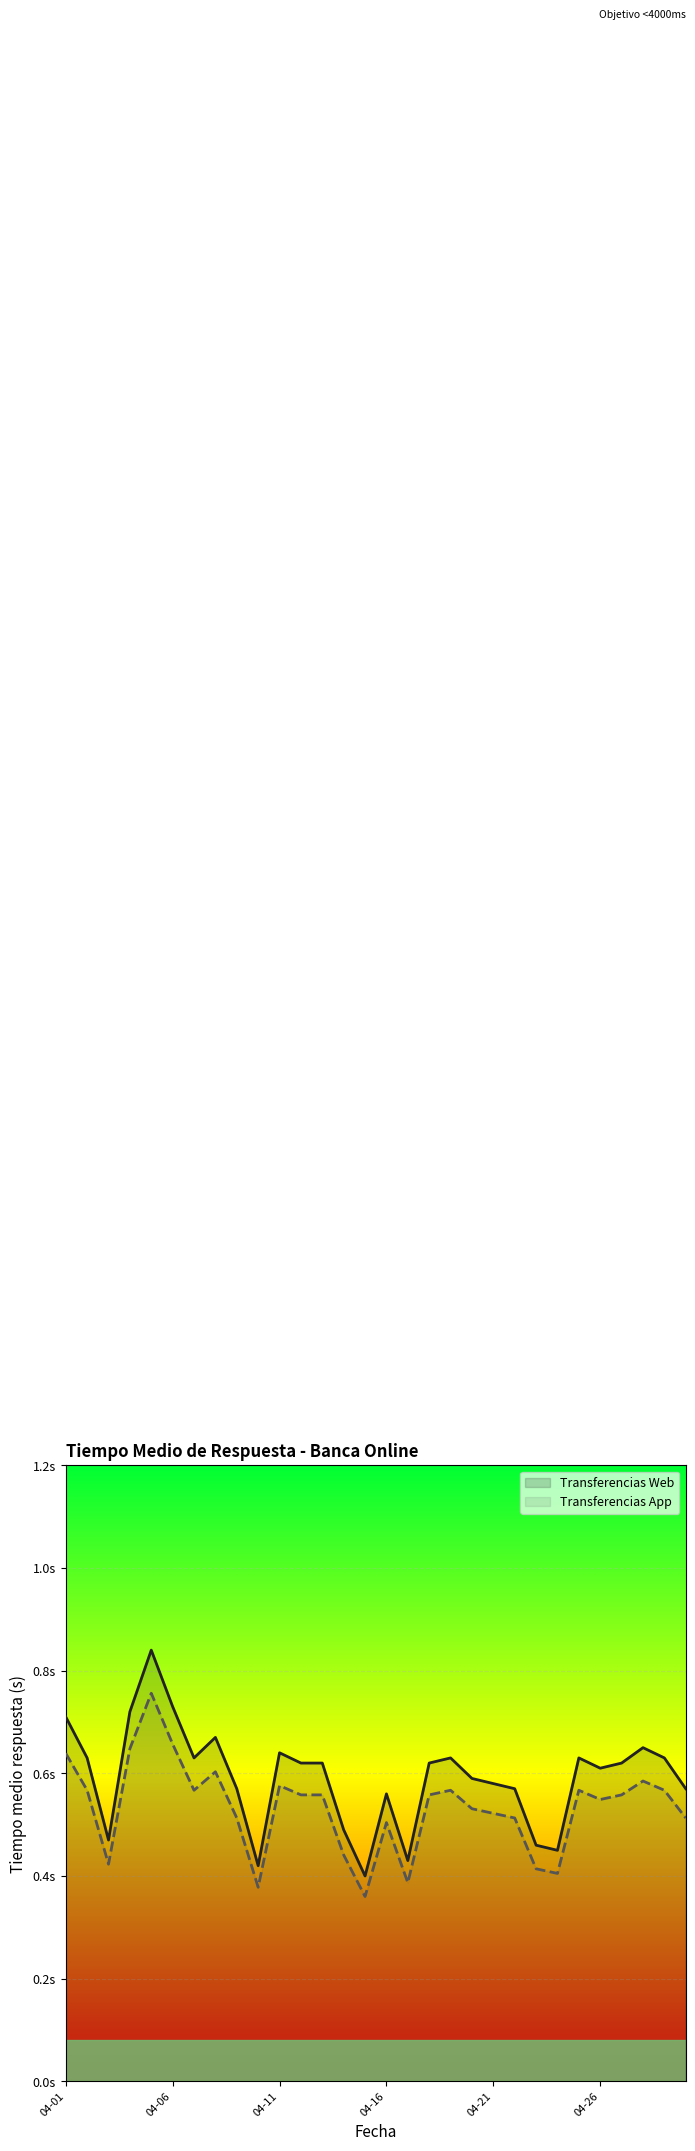

True or false: Transferencias Web and Transferencias App cross at least once.

False